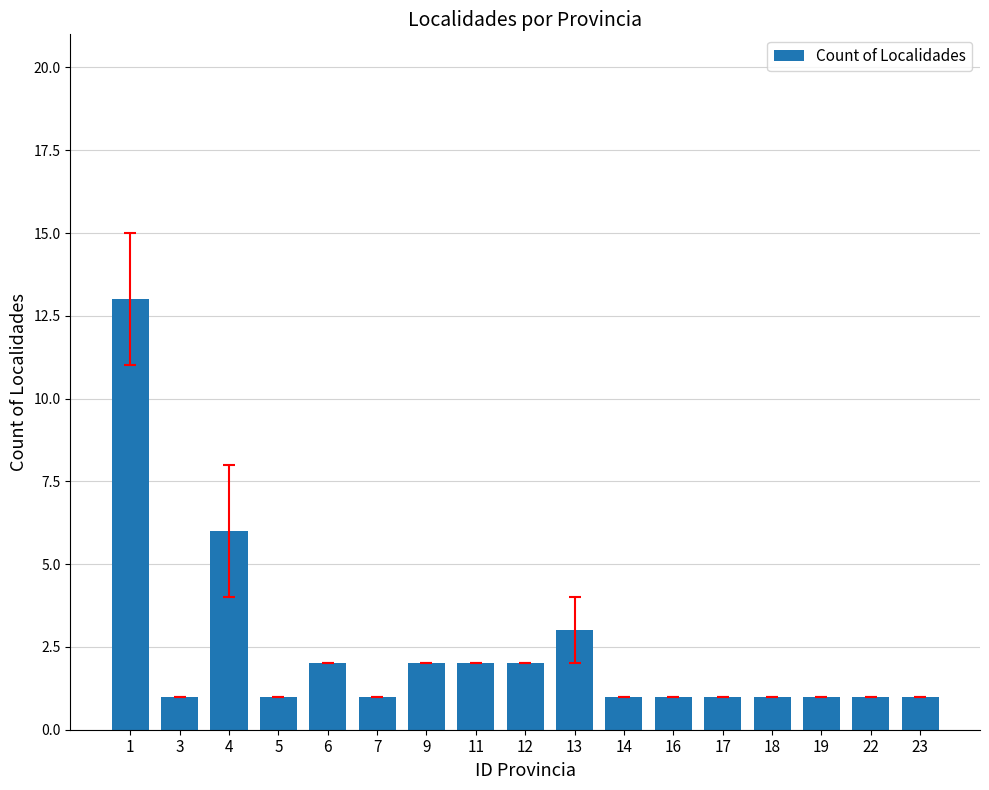

What is the approximate value at 4?

6